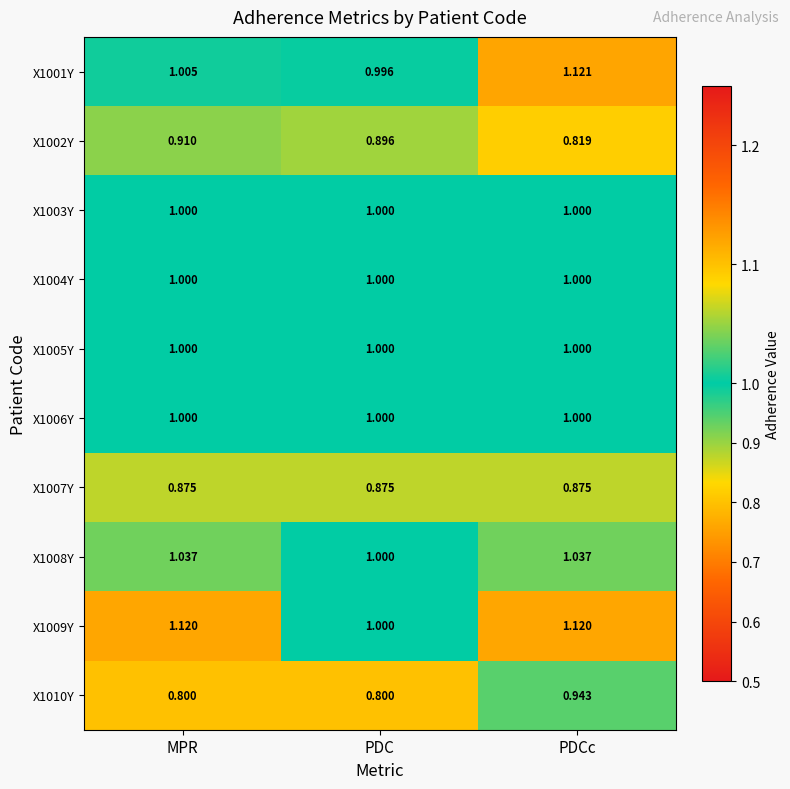

At which label is X1001Y closest to 1?

PDC